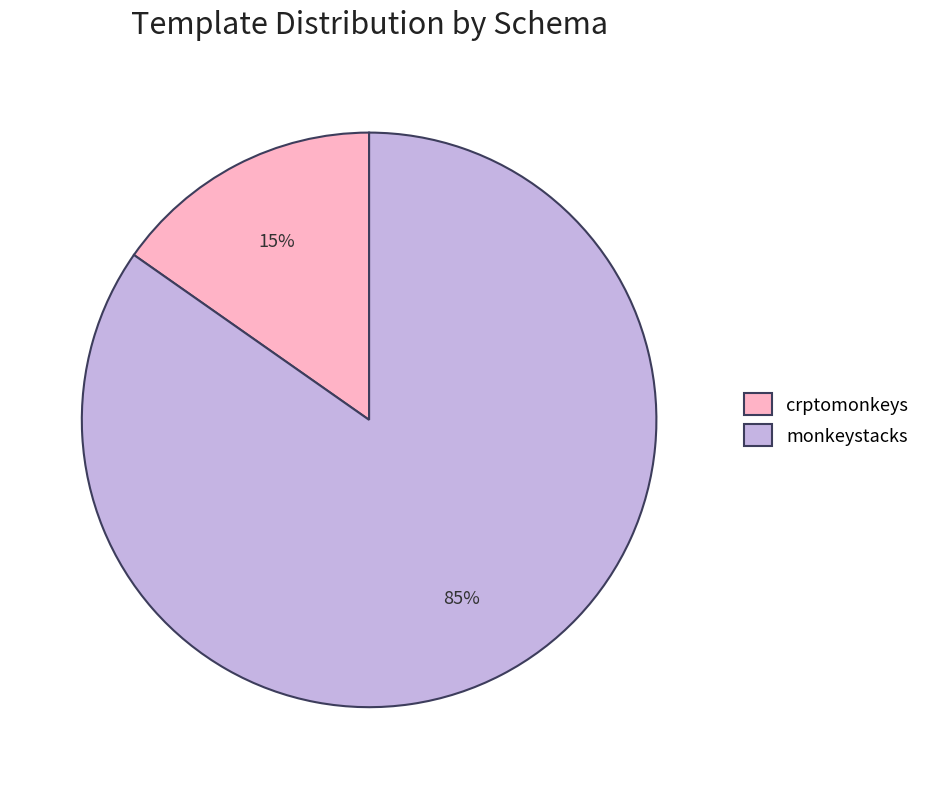

Approximately how many times larger is the value at crptomonkeys compared to monkeystacks?

0.2